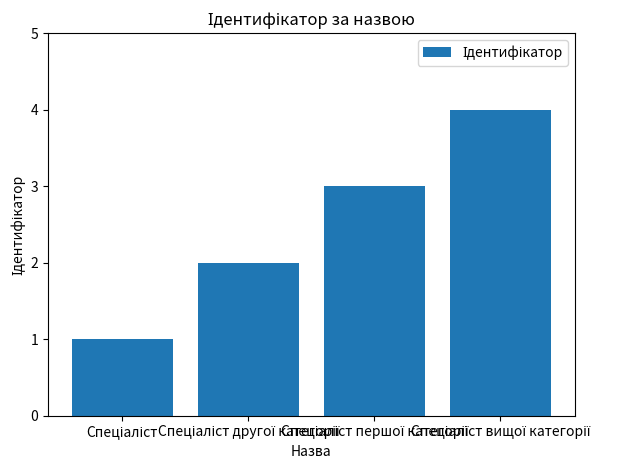

What is the maximum value shown in the chart?

4